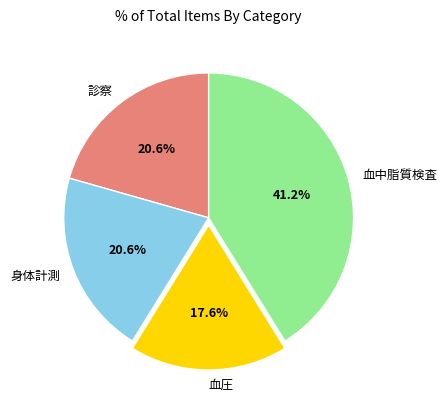

Does 身体計測 represent more than half of the total?

No